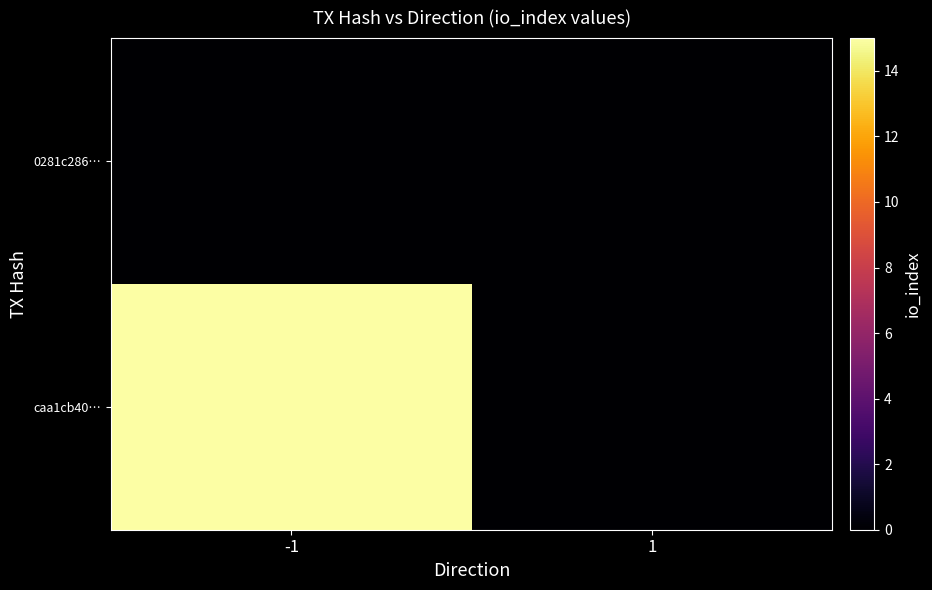

Reading left to right, extract all data points from this chart.

0281c286…: -1=0	1=0
caa1cb40…: -1=15	1=0